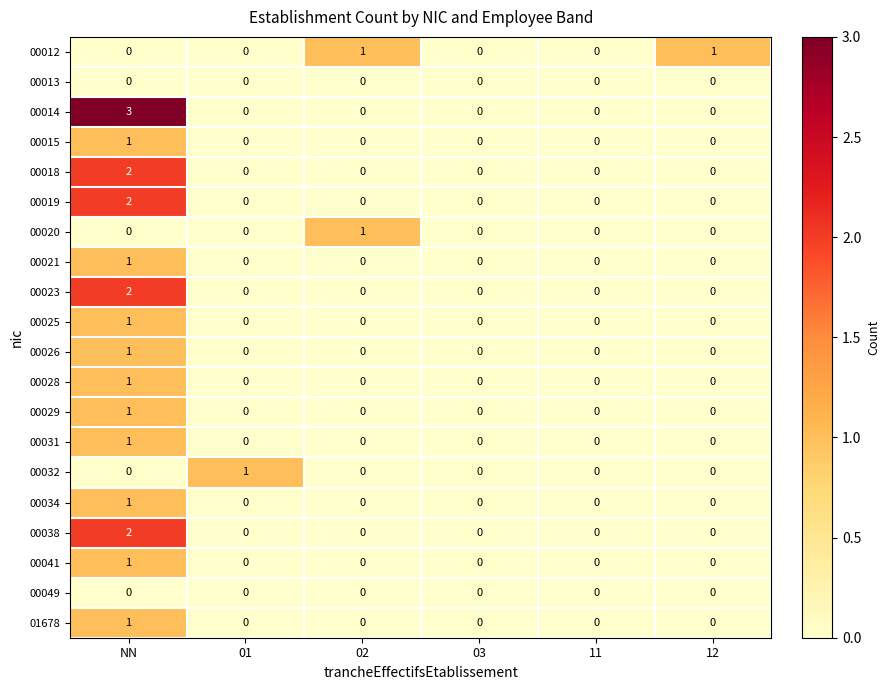

At which label does 00025 reach its peak?

NN